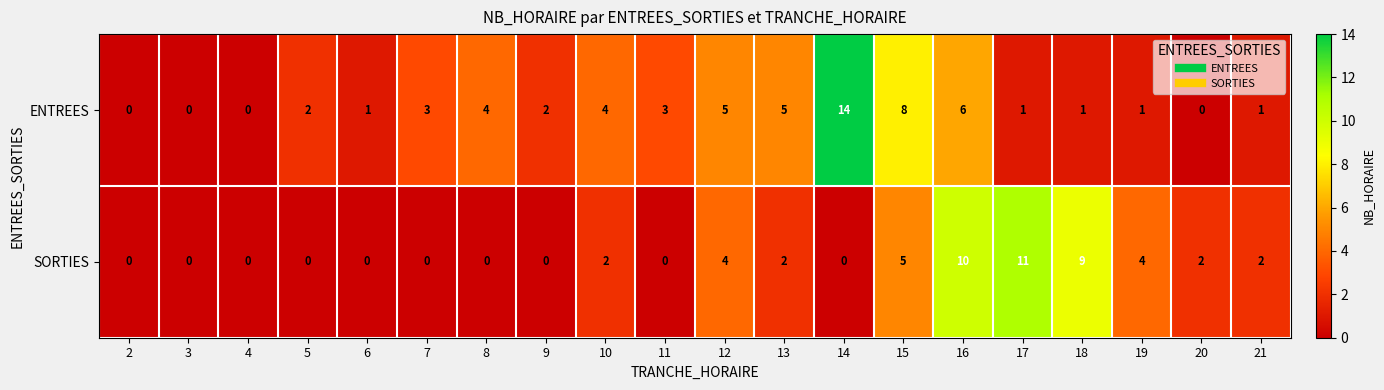

List the series in order of their overall mean, lowest first.

SORTIES, ENTREES